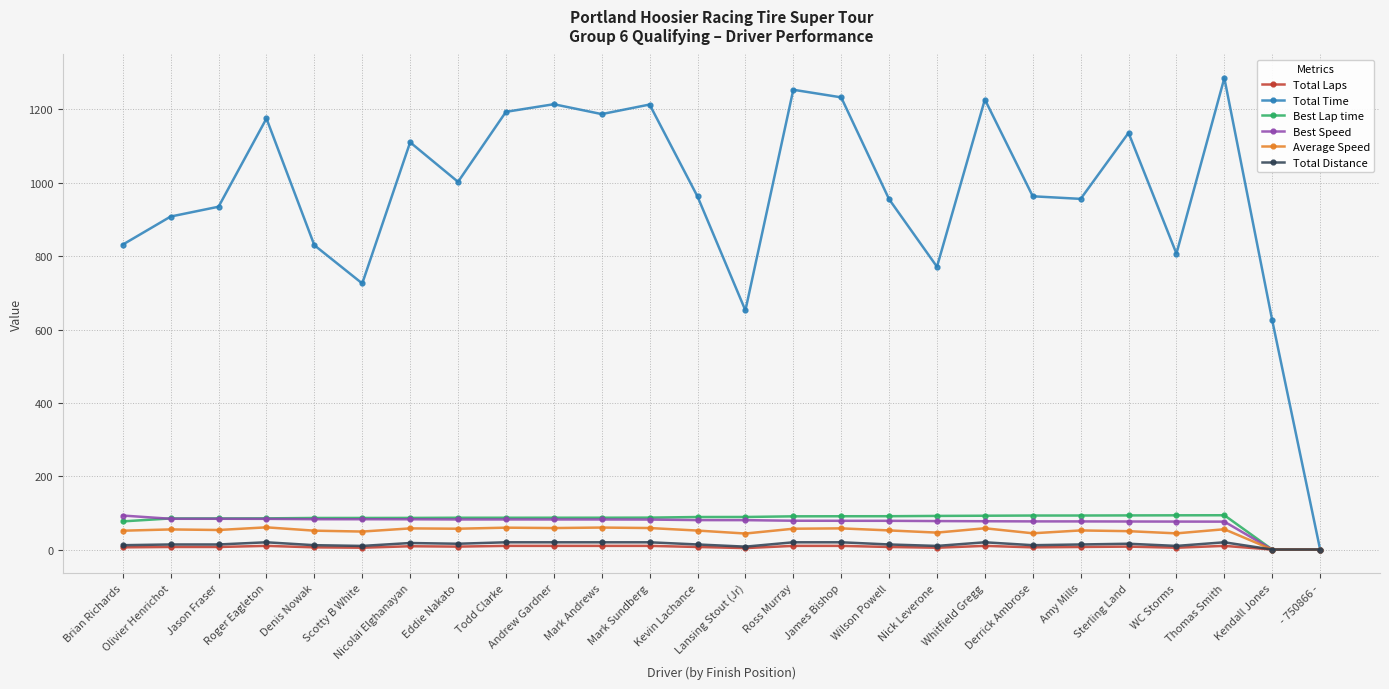

How many values in the Average Speed series exceed 53?

13